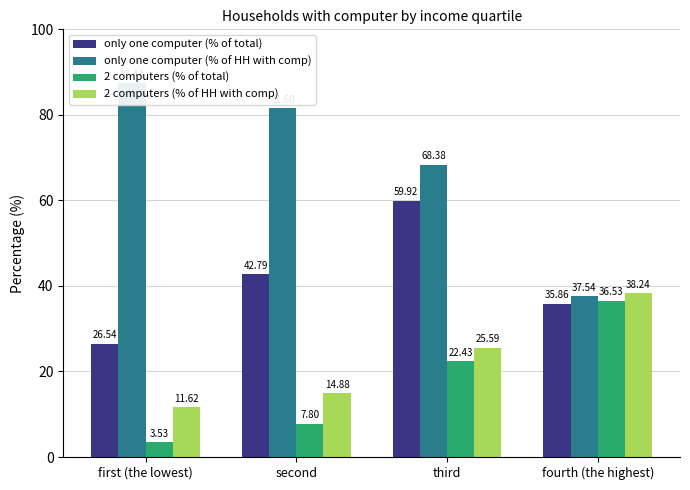

What is the difference between the maximum and second lowest values in the only one computer (% of total) series?

24.1